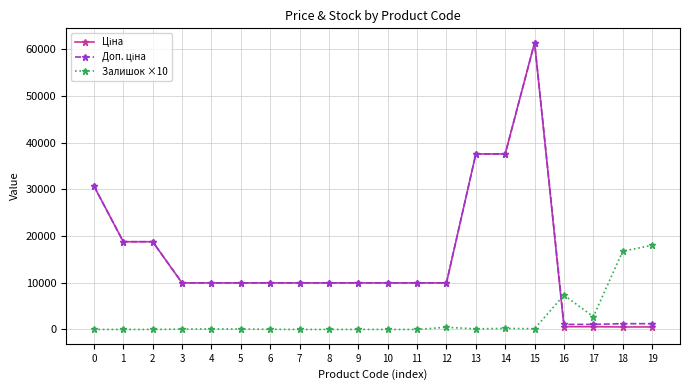

What is the value of the Залишок ×10 point at the 20th from the left?

18020.0